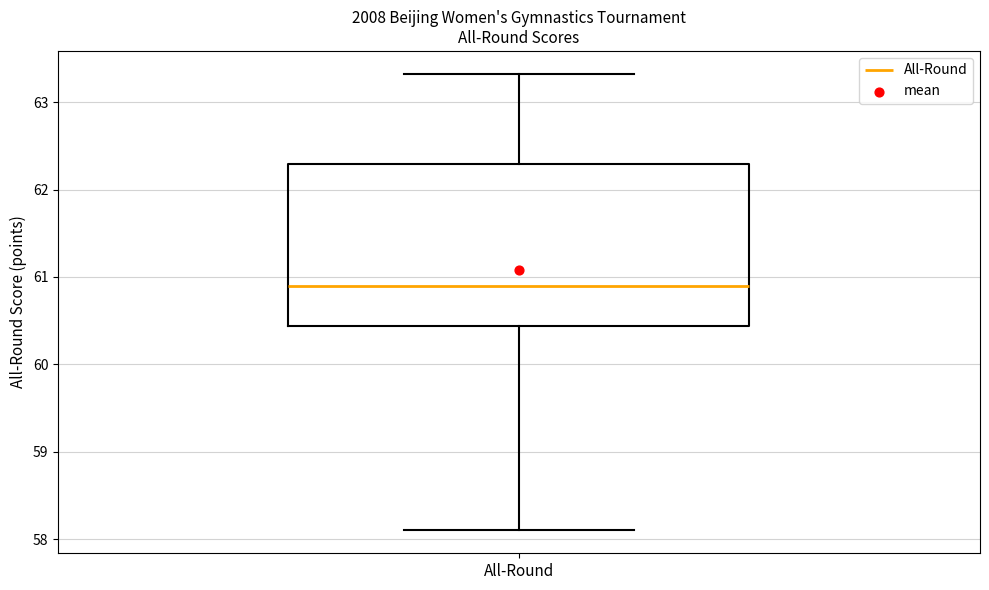

Transcribe this box plot: give where the median line is, the range the box spans, and where the two whiskers end, as read against the y-axis. The values are not printed on the chart, so give them approximately, as read against the axis.

median 60.9, box 60.4 to 62.3, whiskers 58.1 to 63.3